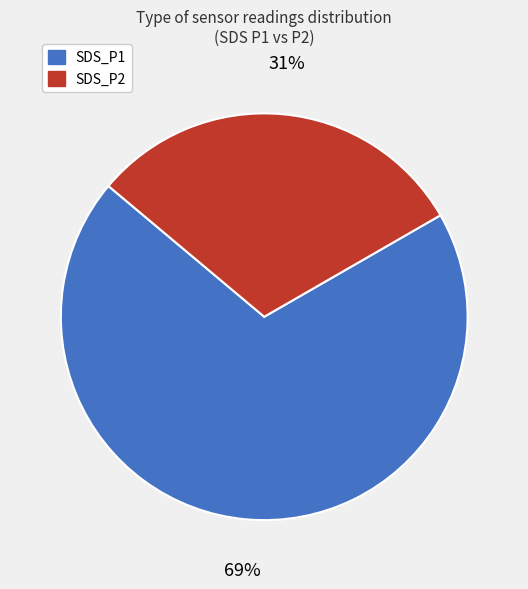

Approximately how many times larger is the value at SDS_P2 compared to SDS_P1?

0.4